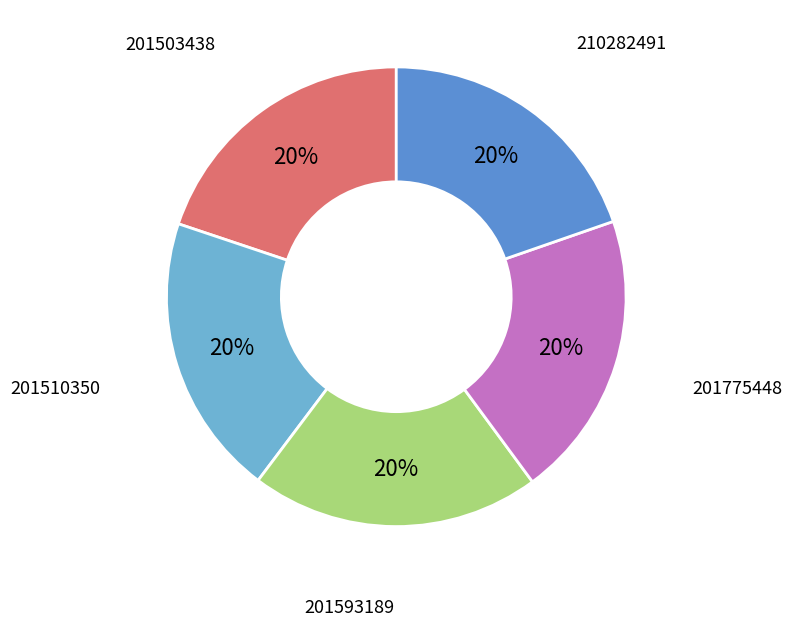

What percentage is the 201593189 slice, to the nearest percent?

20%